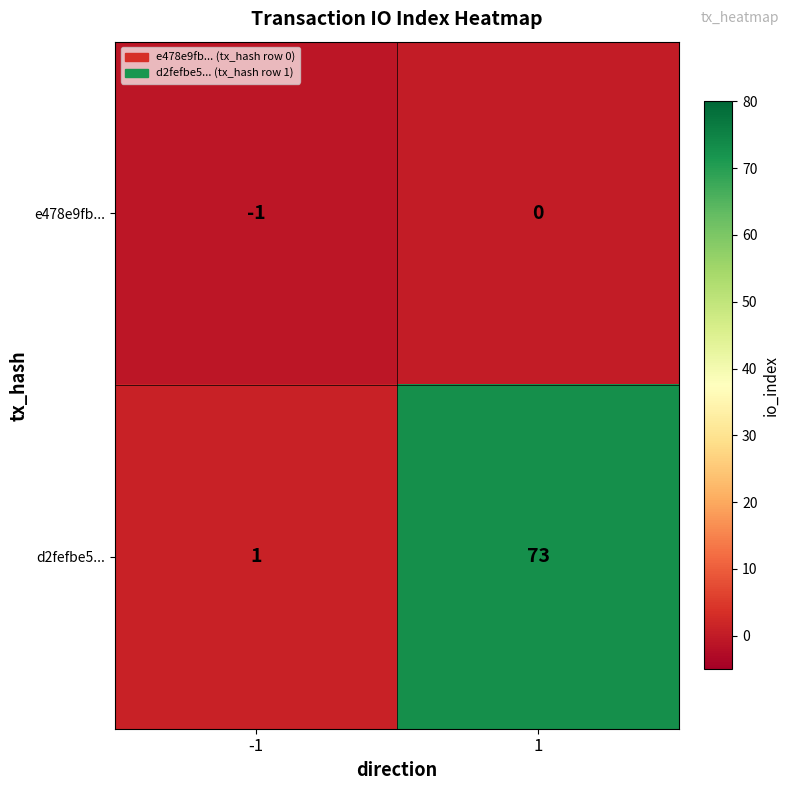

Which series changed the most between -1 and 1?

d2fefbe5...